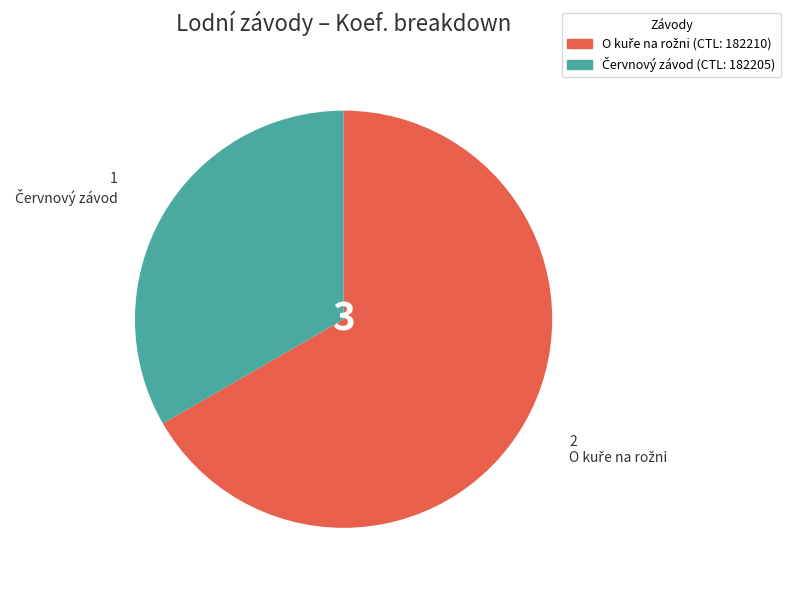

How many slices are in this pie chart?

2